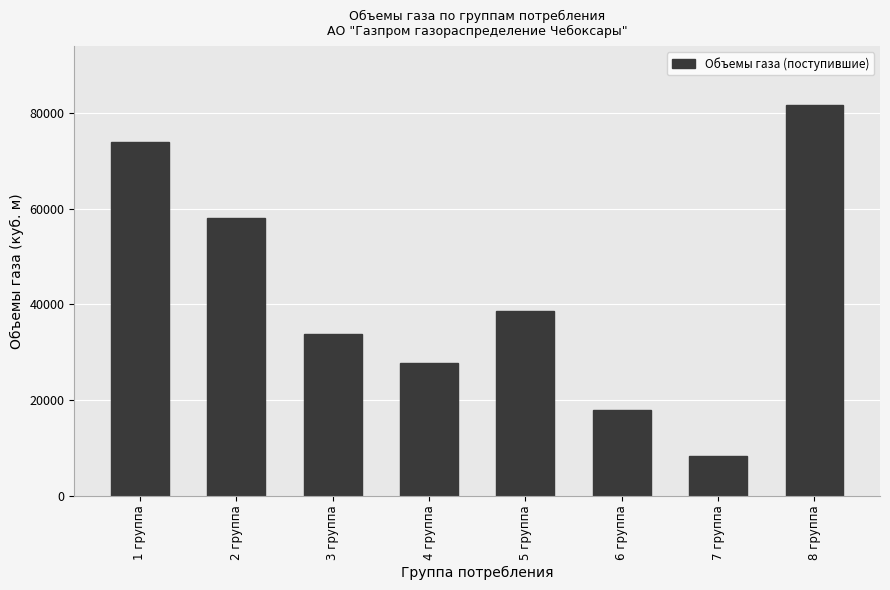

What is the change in value from 4 группа to 8 группа?

+53868.3